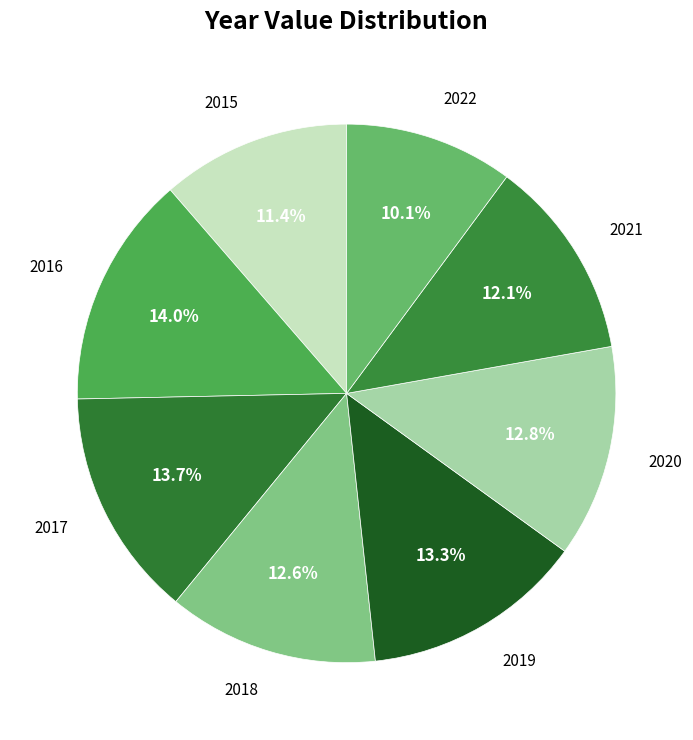

Count the number of slices in the pie.

8